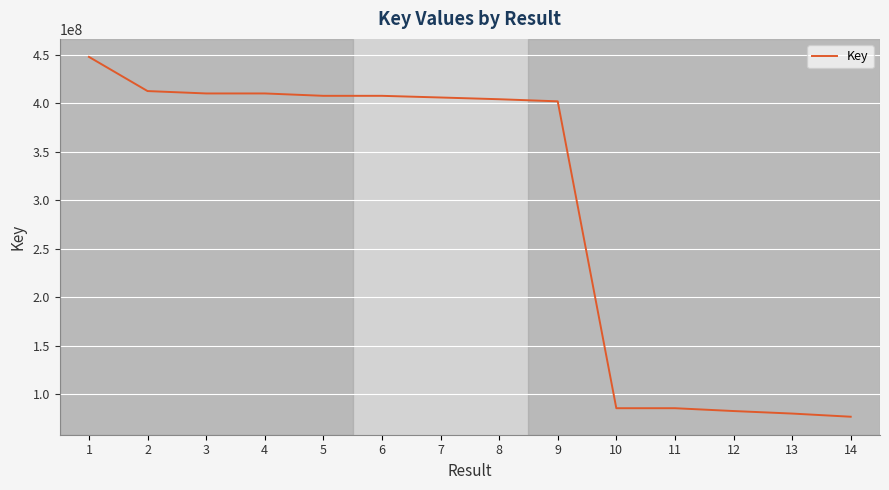

What is the minimum value shown in the chart?

76965960